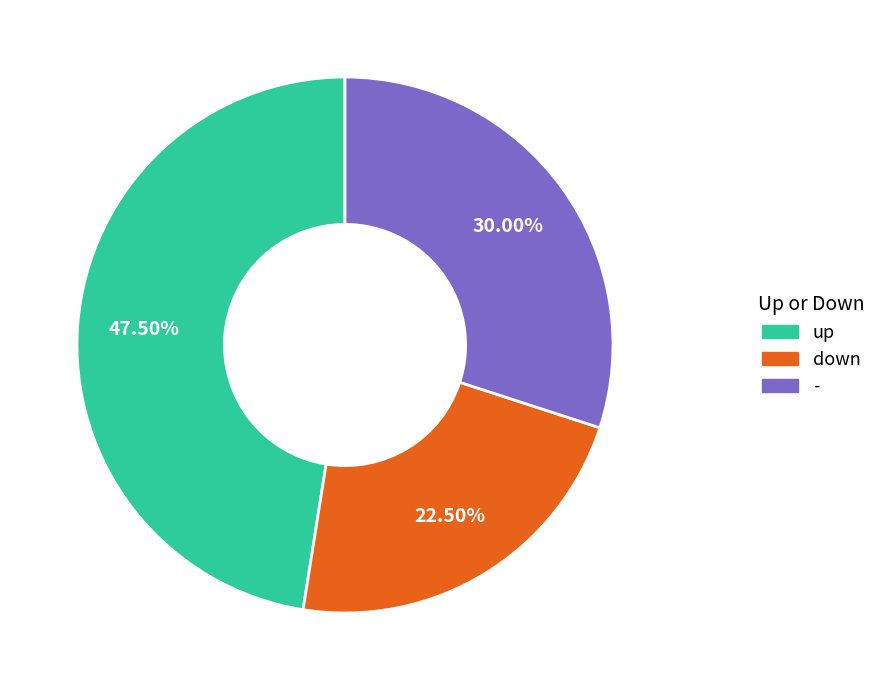

Count the number of slices in the pie.

3